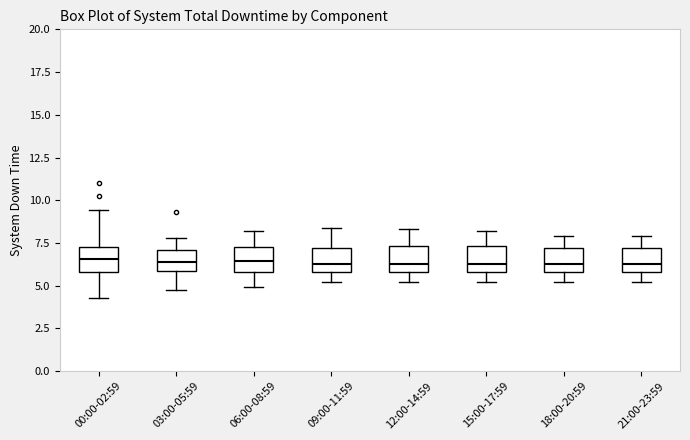

Reading left to right, transcribe this box plot: for each box, give where its median line is, the range the box spans, and where its two whiskers end, as read against the y-axis. The values are not printed on the chart, so give them approximately, as read against the axis.

00:00-02:59: median 6.5, box 6.0 to 7.5, whiskers 4.5 to 9.5
03:00-05:59: median 6.5, box 6.0 to 7.0, whiskers 5.0 to 8.0
06:00-08:59: median 6.5, box 6.0 to 7.5, whiskers 5.0 to 8.0
09:00-11:59: median 6.5, box 6.0 to 7.0, whiskers 5.0 to 8.5
12:00-14:59: median 6.5, box 6.0 to 7.5, whiskers 5.0 to 8.5
15:00-17:59: median 6.5, box 6.0 to 7.5, whiskers 5.0 to 8.0
18:00-20:59: median 6.5, box 6.0 to 7.0, whiskers 5.0 to 8.0
21:00-23:59: median 6.5, box 6.0 to 7.0, whiskers 5.0 to 8.0